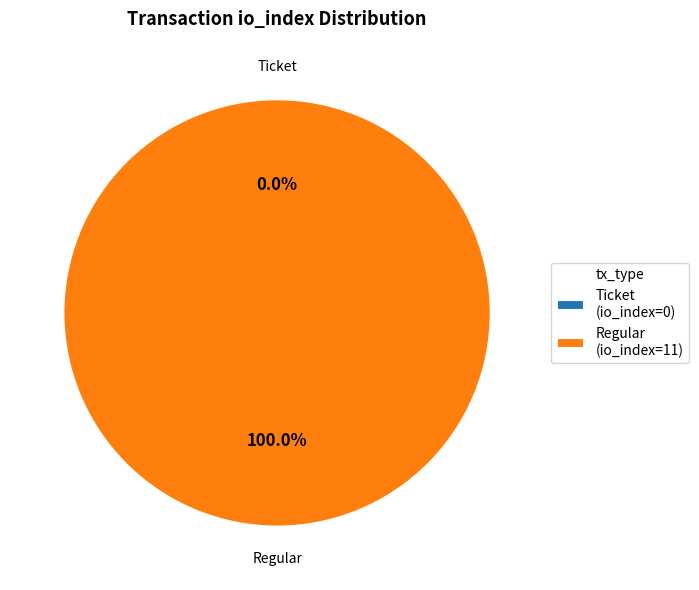

True or false: Ticket accounts for 7% of the total.

False